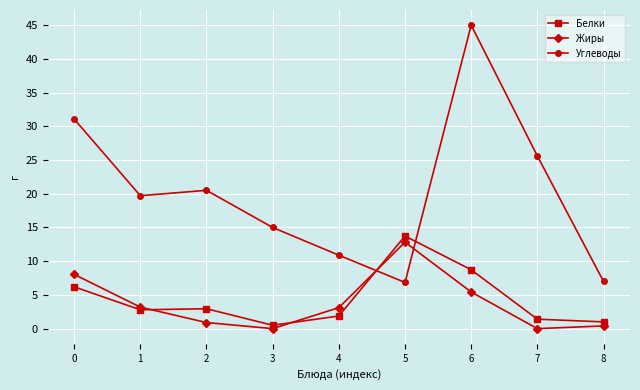

How many categories are shown in the chart?

9